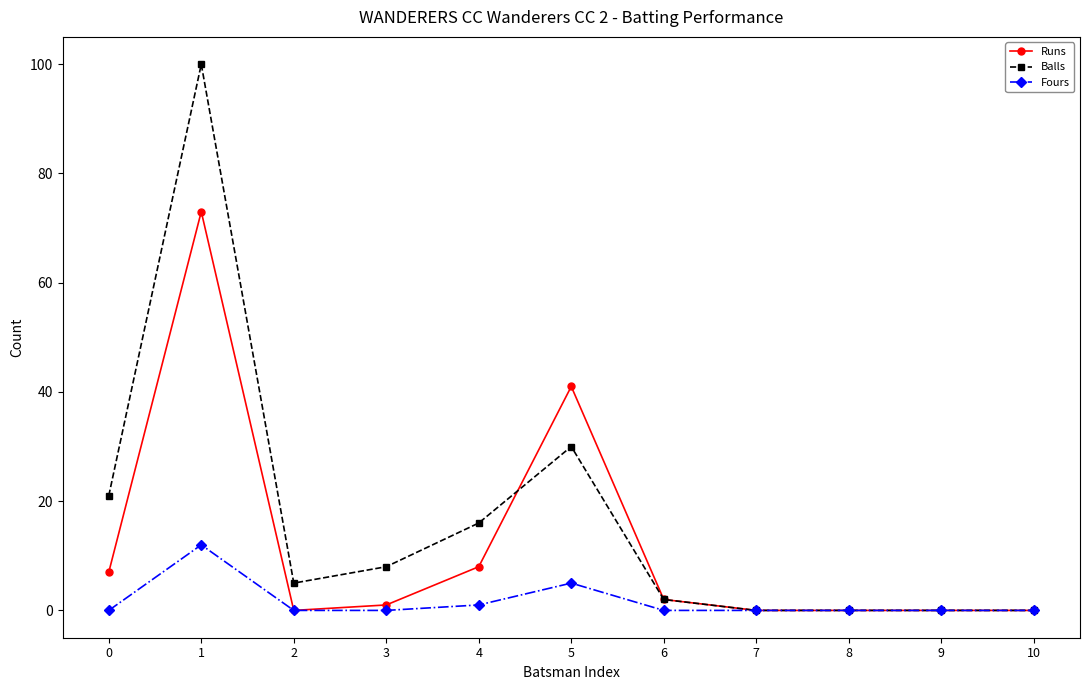

Rank the series by their average value, from highest to lowest.

Balls, Runs, Fours